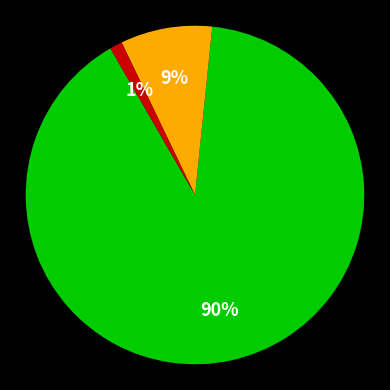

How many segments does this pie chart have?

3